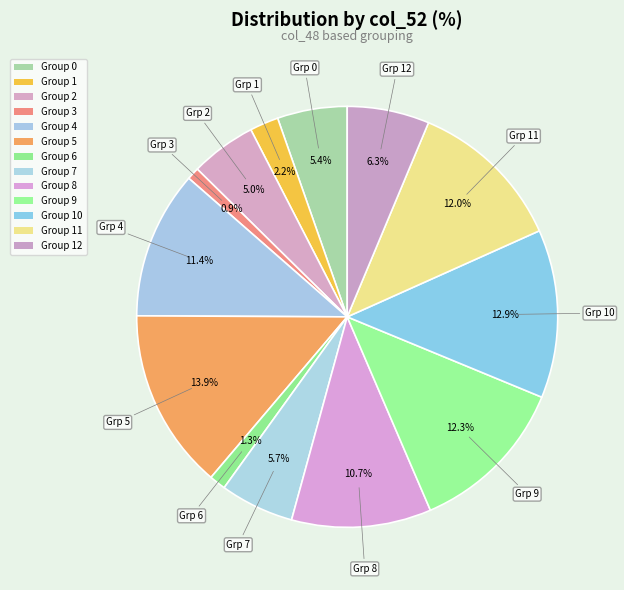

To the nearest percent, what is the difference between the largest and smallest slice percentages?

13%